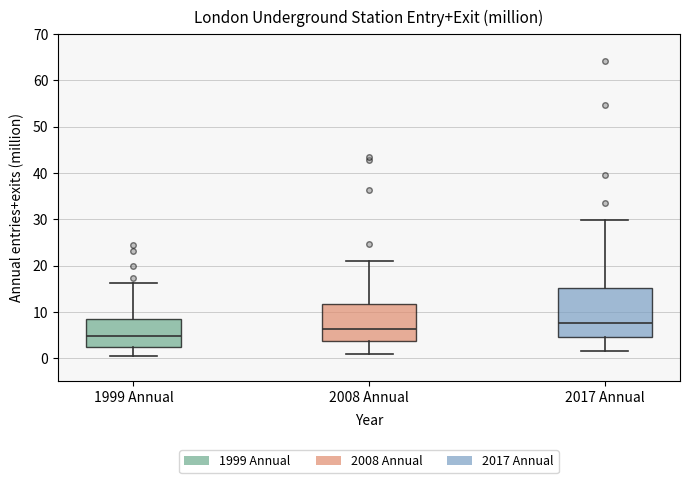

Which box's median line is the highest?

2017 Annual